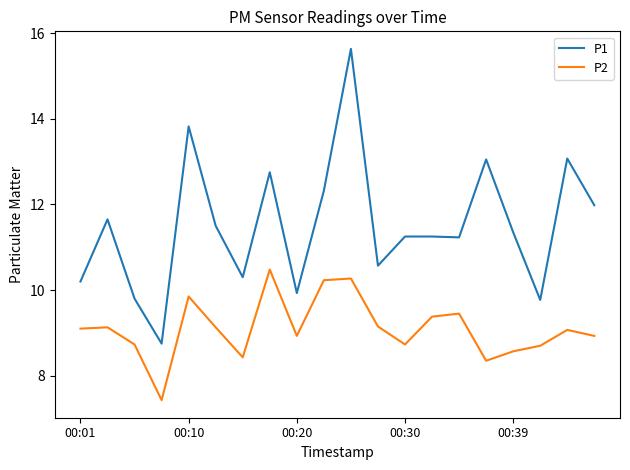

What is the maximum value for P1?

15.6